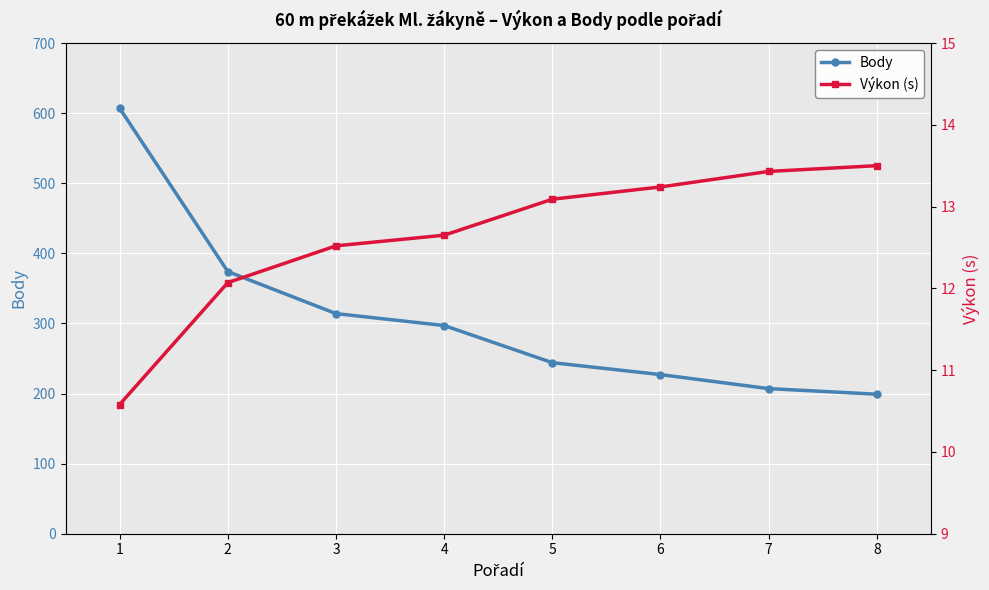

Read the Výkon (s) value at 4.

12.7